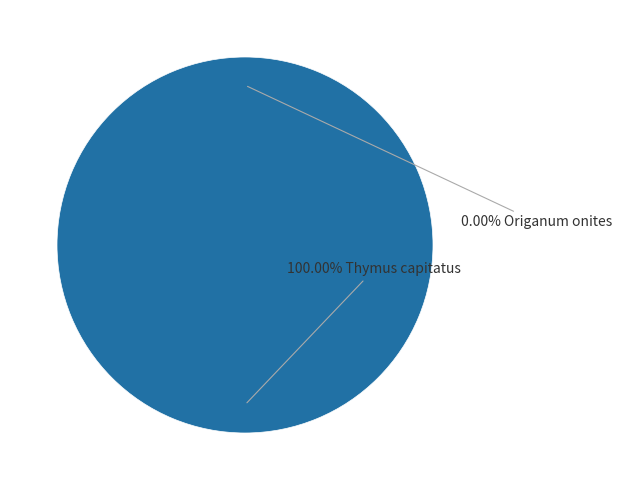

To the nearest percent, what is the difference between the Thymus capitatus and Origanum onites slice percentages?

100%